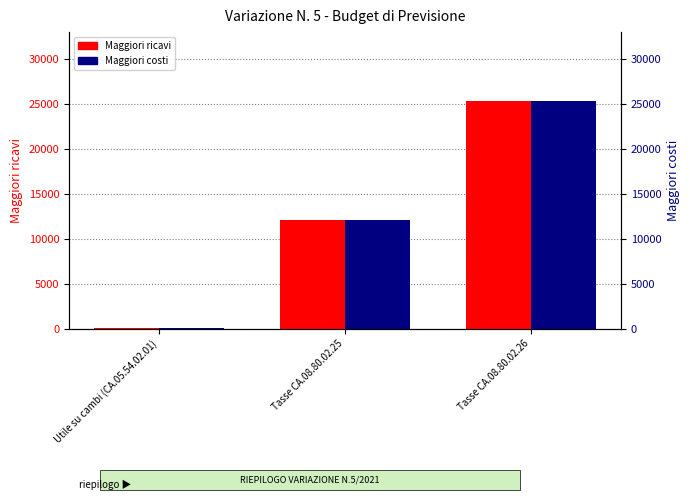

The Maggiori ricavi series shows 12160.0 at Tasse CA.08.80.02.25. True or false?

True